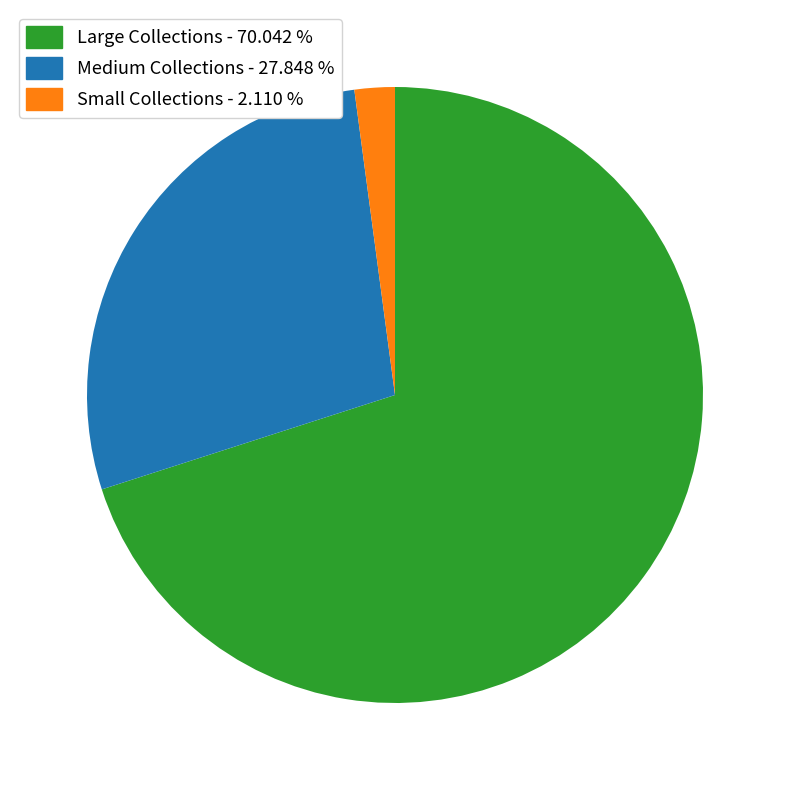

Which has a higher value, Small Collections - 2.110 % or Large Collections - 70.042 %?

Large Collections - 70.042 %